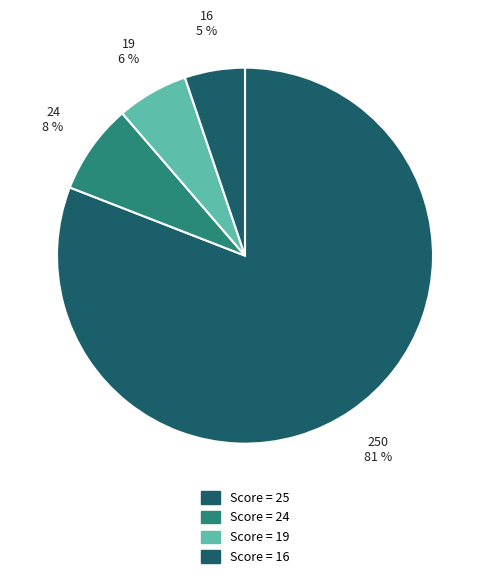

How many slices are in this pie chart?

4